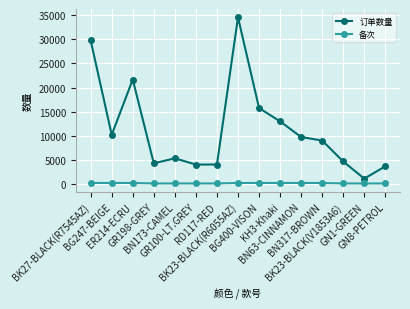

What is the sum of the 订单数量 values at GN1-GREEN and ER214-ECRU?

22770